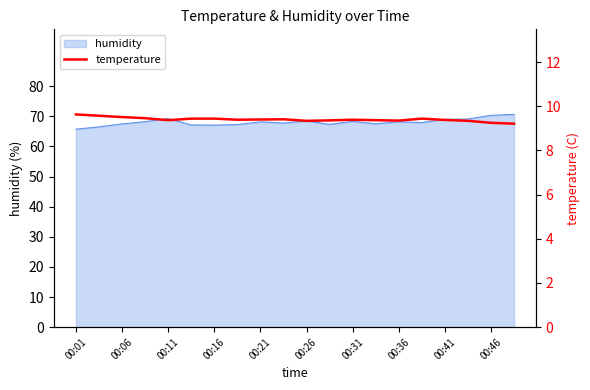

Is it true that humidity equals 68.2 at 00:21?

True